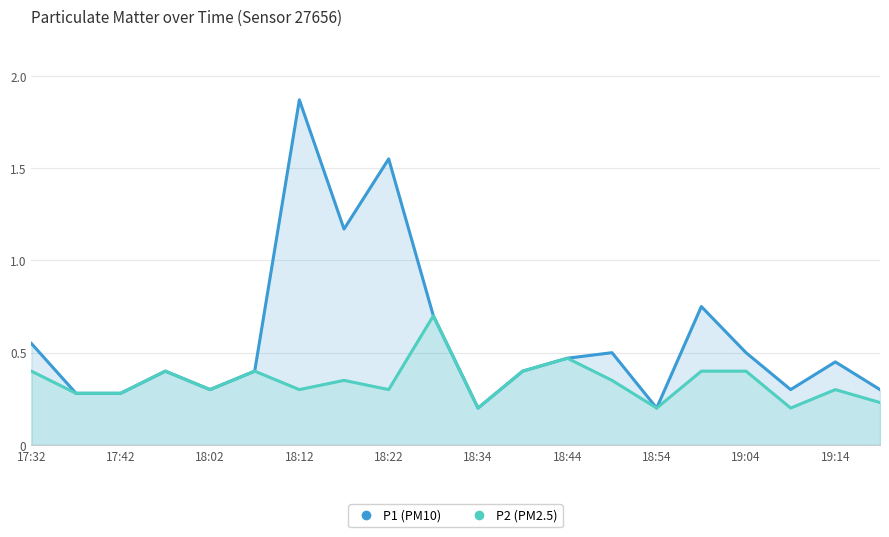

How many series are shown in this chart?

2